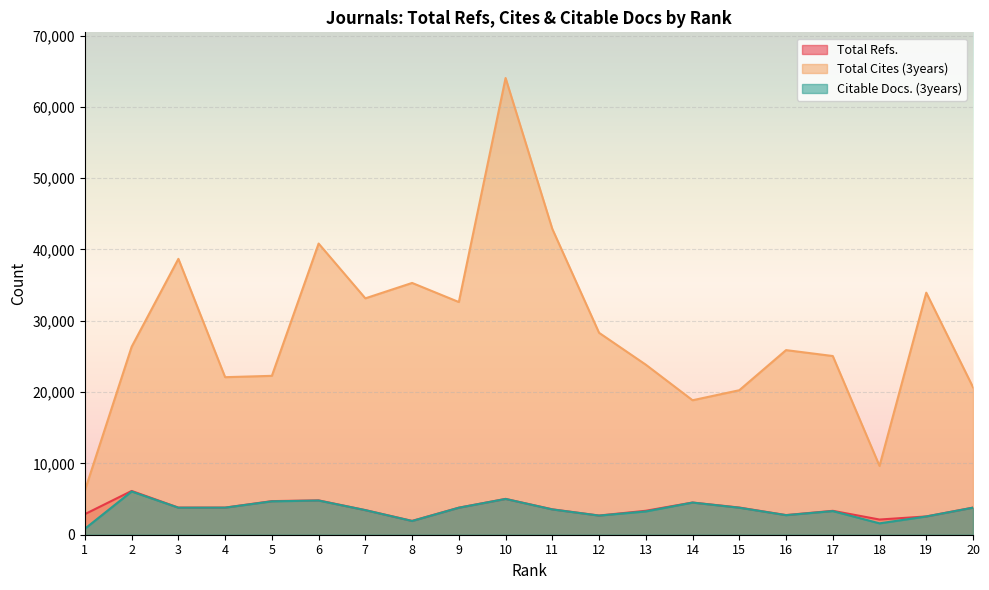

Does the chart display data point markers on the line(s)?

No